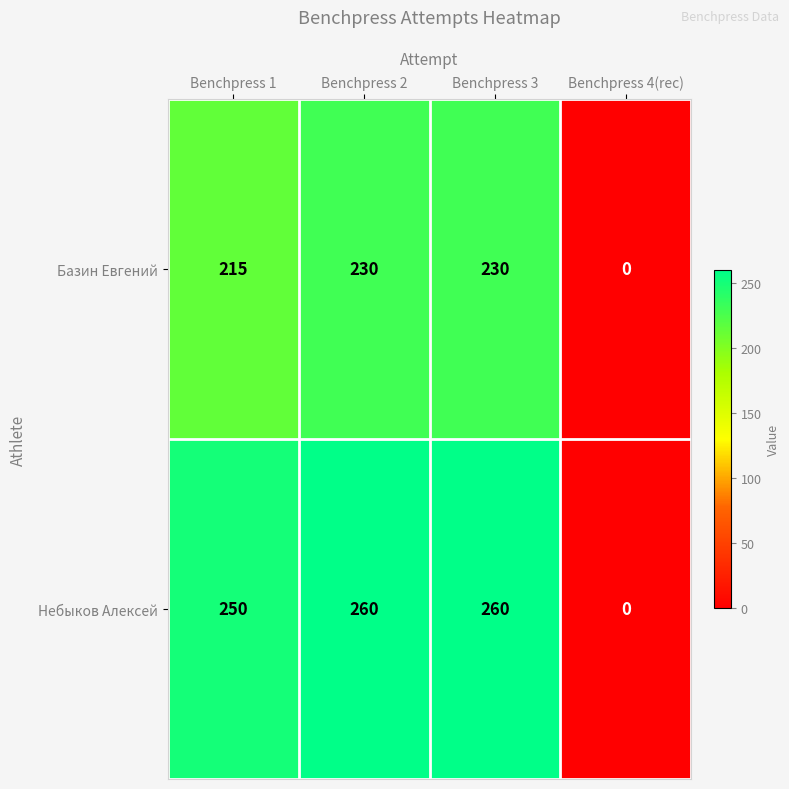

Which series changed the most between Benchpress 3 and Benchpress 4(rec)?

Небыков Алексей